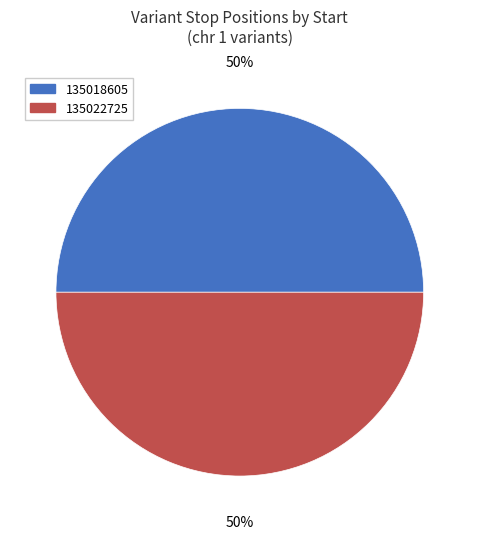

Is the sum of 135022725 and 135018605 greater than half?

Yes